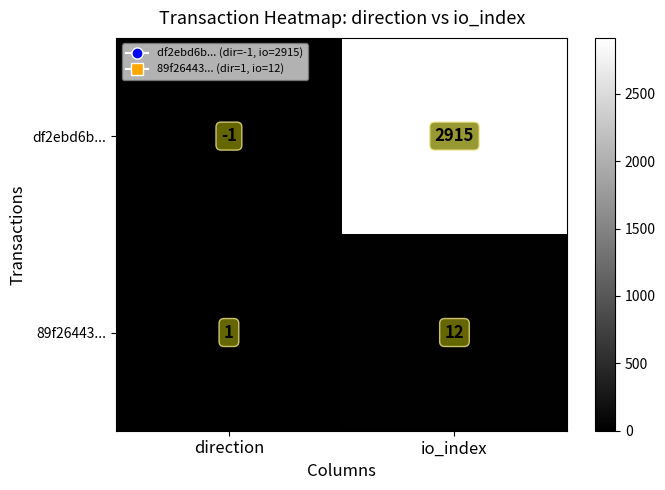

Which series has the largest range (max minus min)?

df2ebd6b...